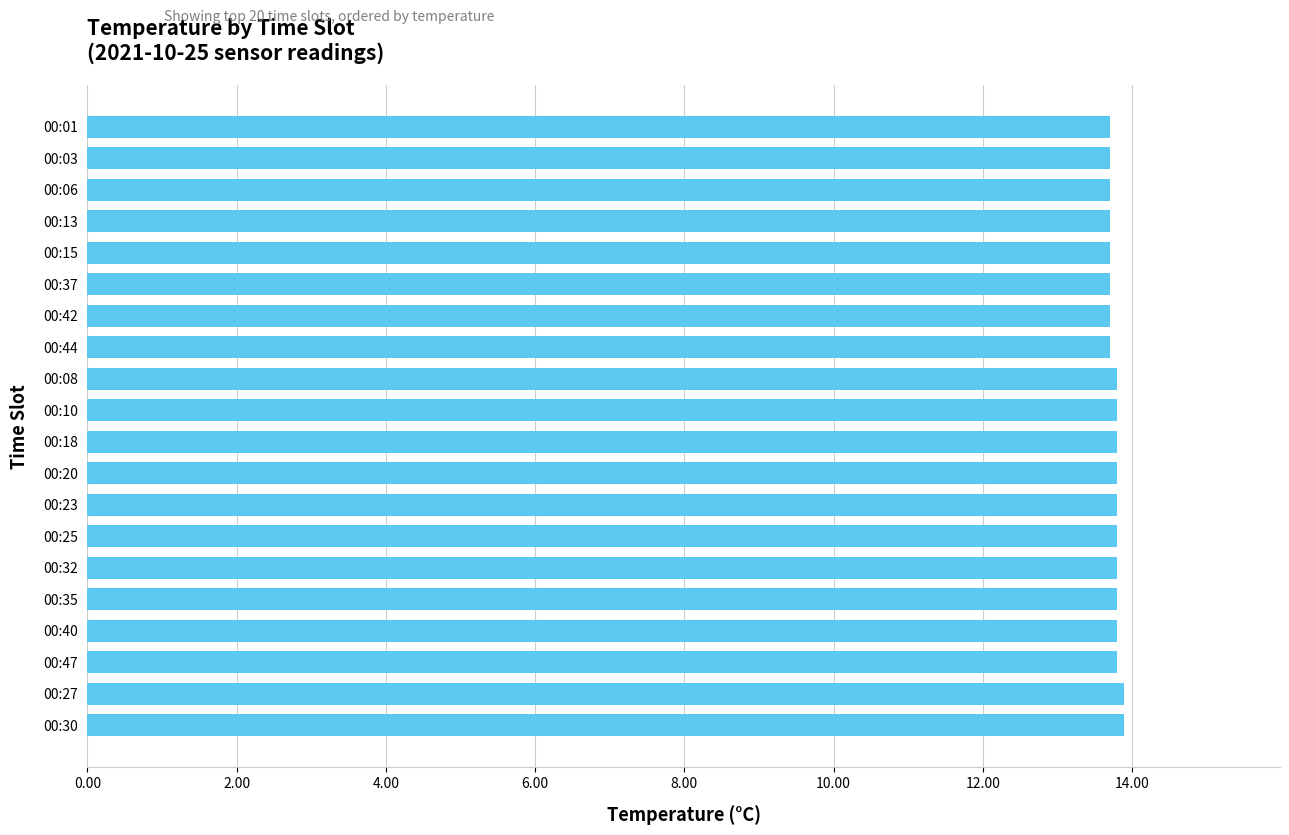

What is the ratio of the value at 00:23 to the value at 00:15?

1.0